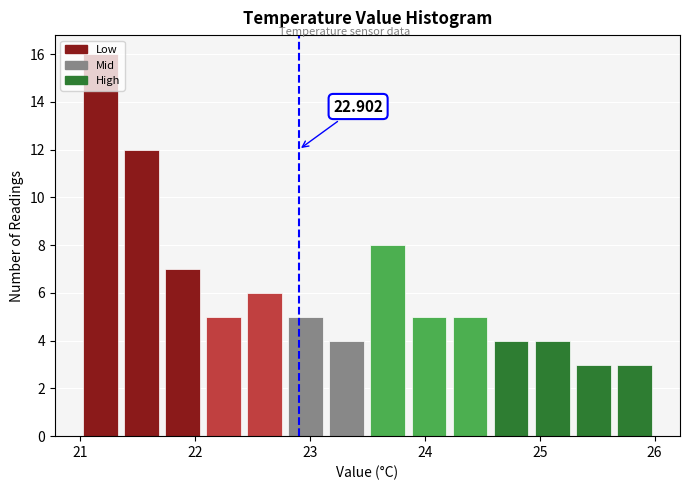

Around what value on the x-axis is the tallest bar? Give the approximate position of its centre, as read against the axis.

21.2